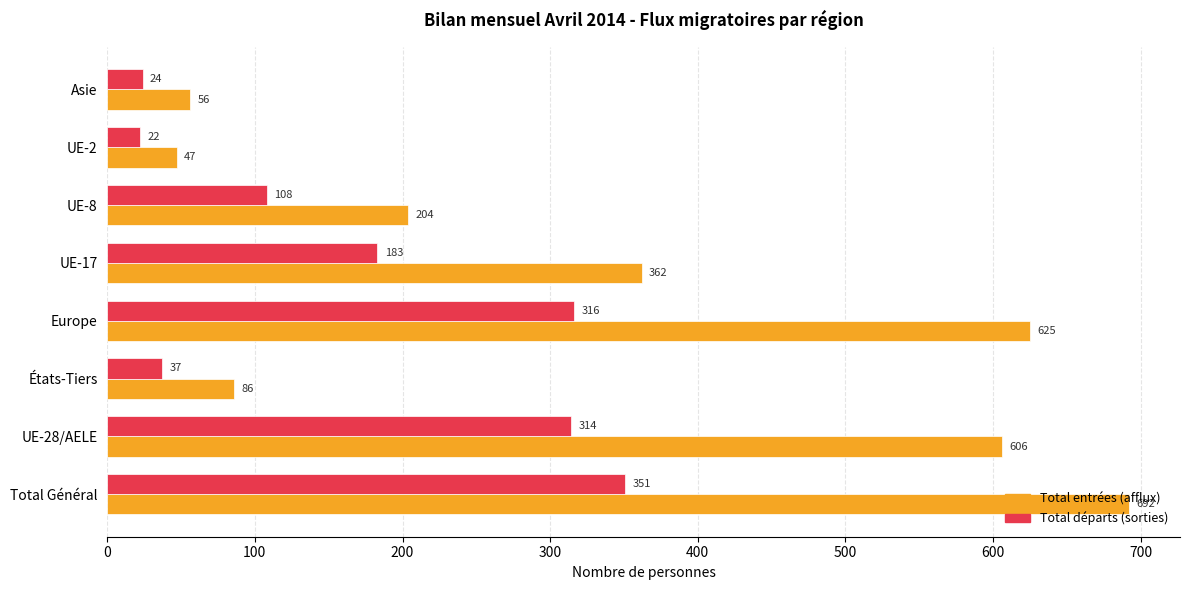

What is the minimum value for Total départs (sorties)?

22